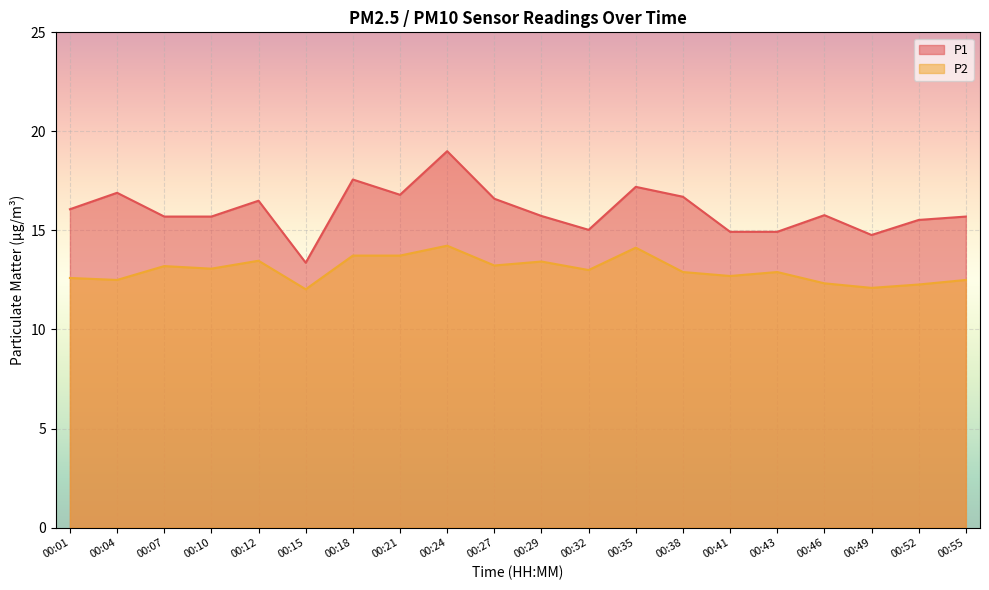

Which series changed the most between 00:41 and 00:43?

P2